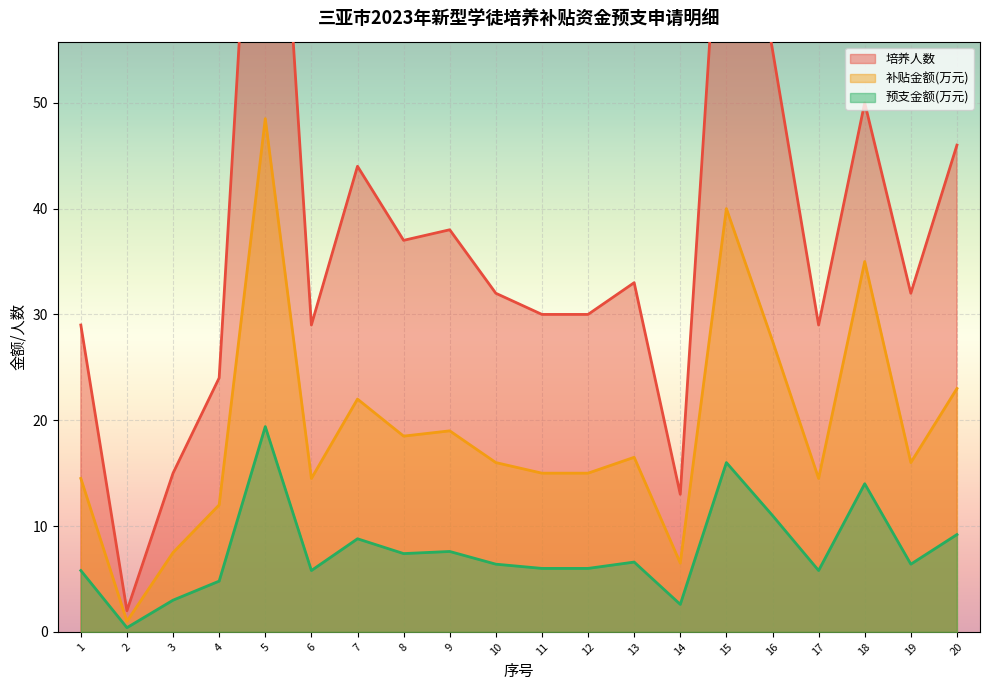

What is the spread (max minus min) of values at 10?

25.6